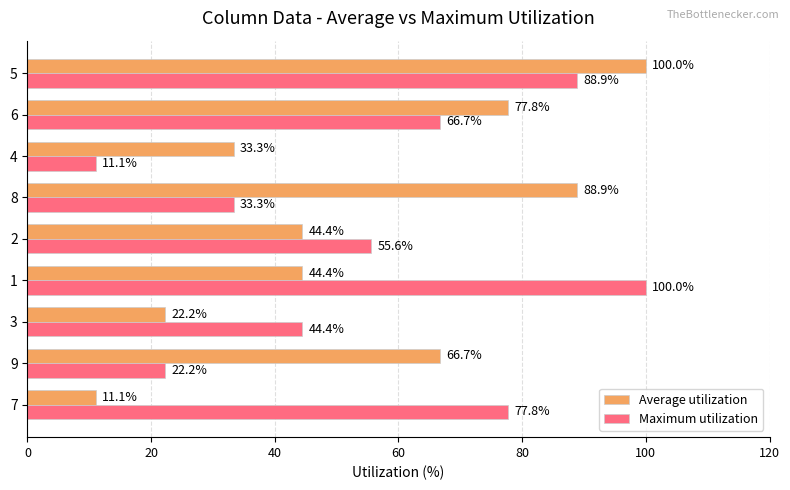

Rank the series by their average value, from highest to lowest.

Maximum utilization, Average utilization